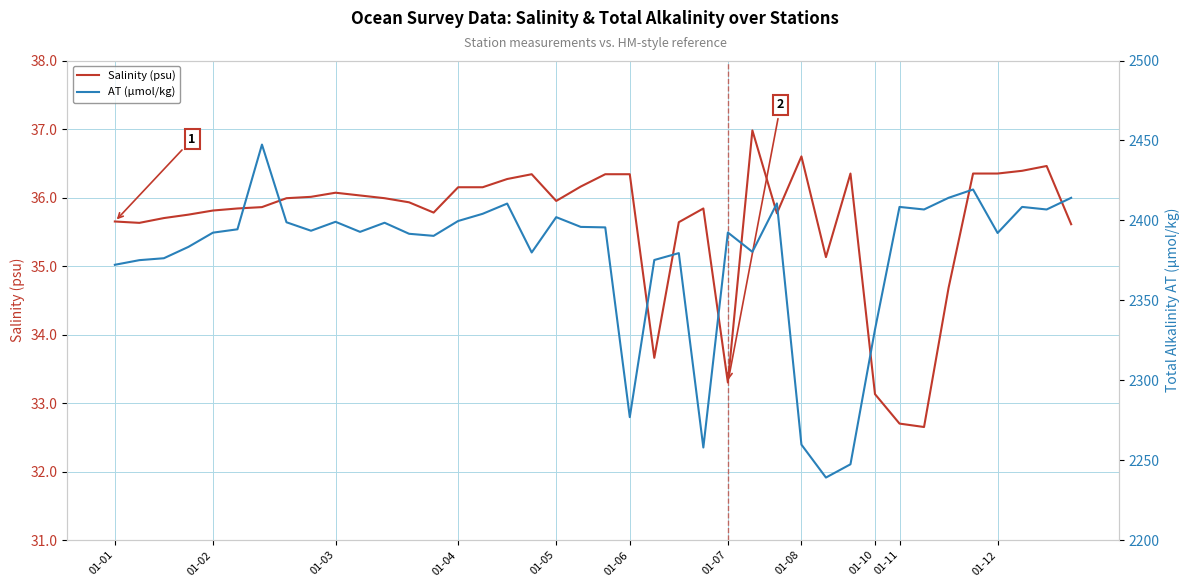

Rank the series at 16 from highest to lowest value.

AT (µmol/kg), Salinity (psu)